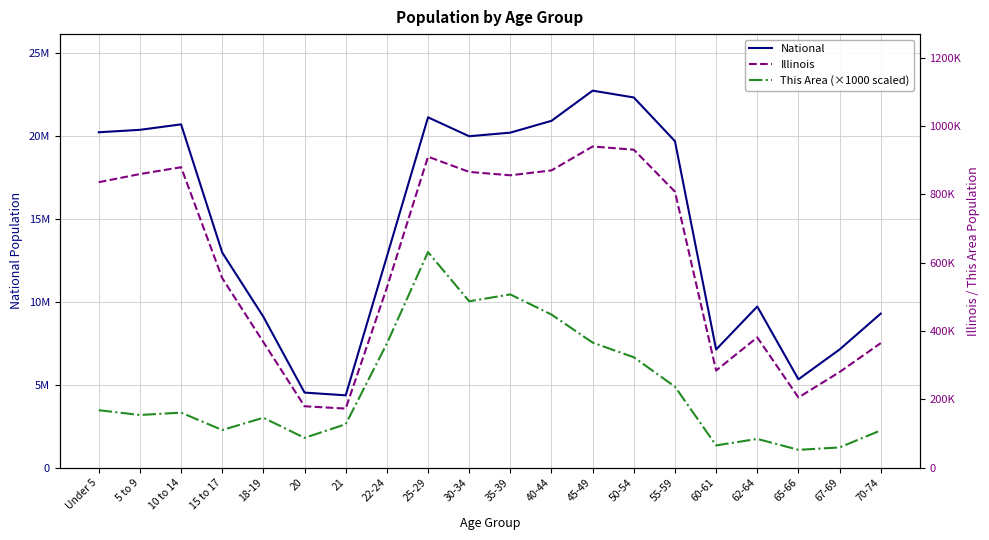

What are all the series names shown in the legend?

National, Illinois, This Area (×1000 scaled)